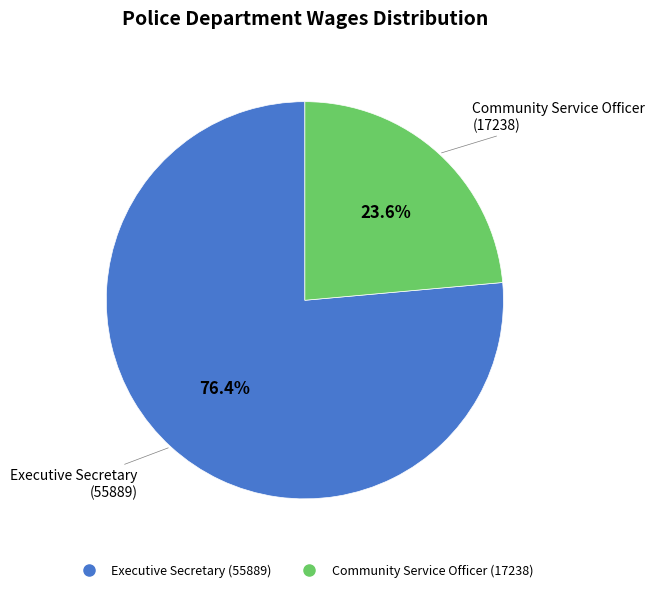

Between Community Service Officer and Executive Secretary, which is larger?

Executive Secretary